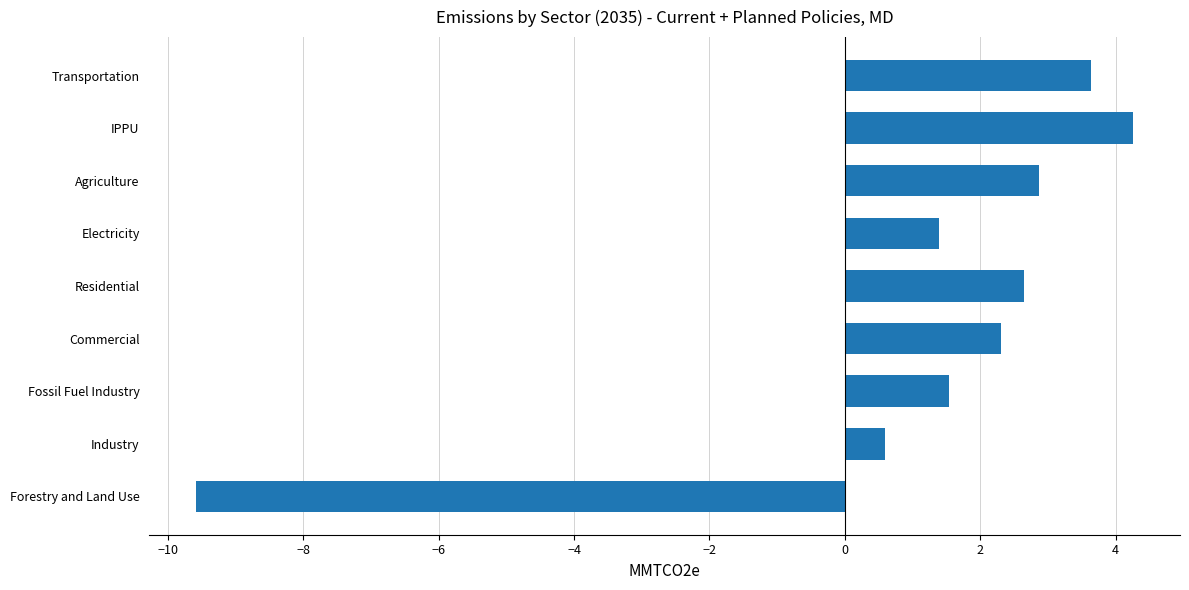

Which label corresponds to the largest value in the chart?

IPPU